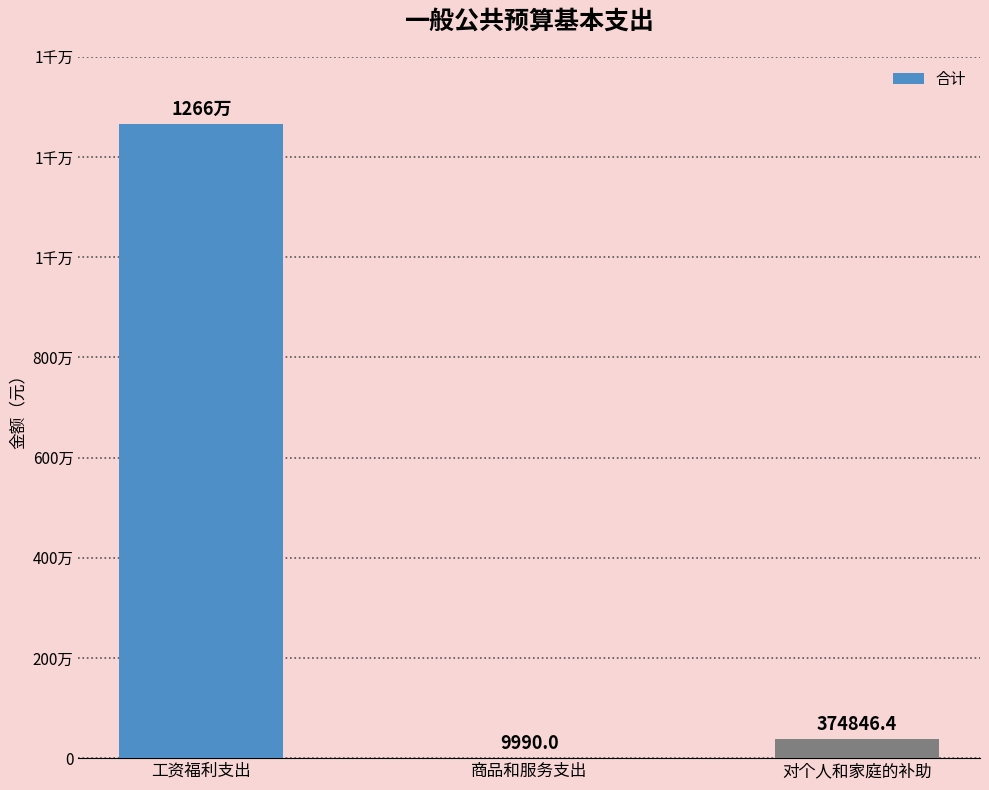

Are the bars horizontal?

No